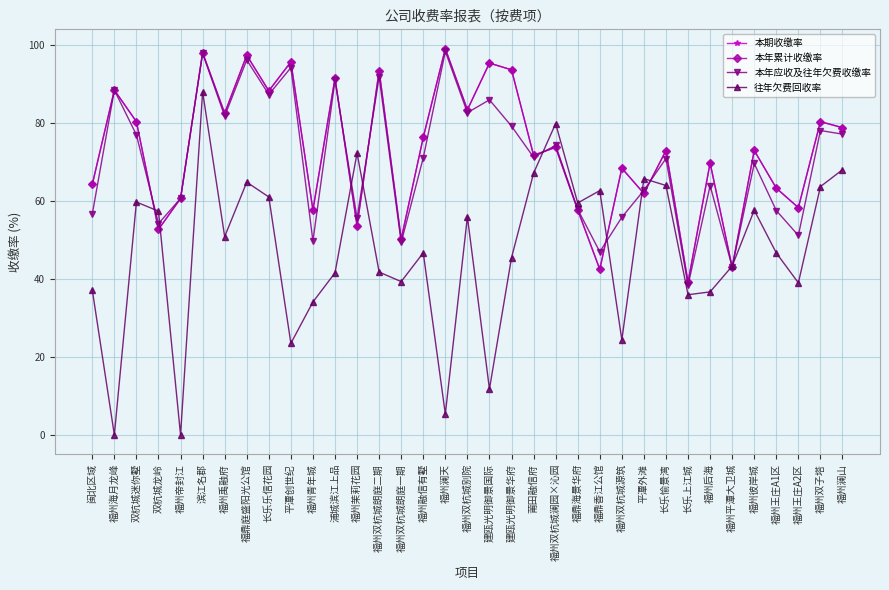

What is the maximum value for 本年应收及往年欠费收缴率?

98.5